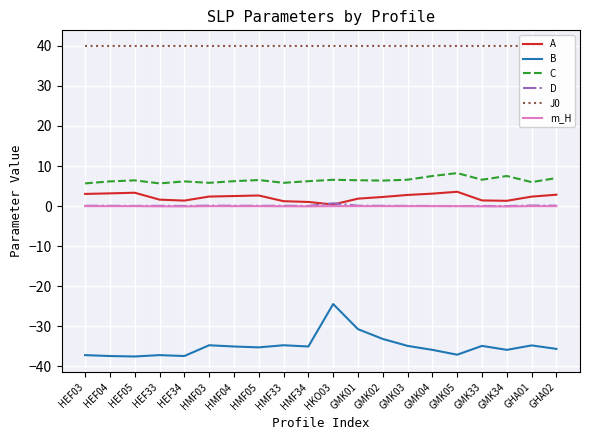

Is the value of B at GHA01 greater than the value of C at GMK34?

No